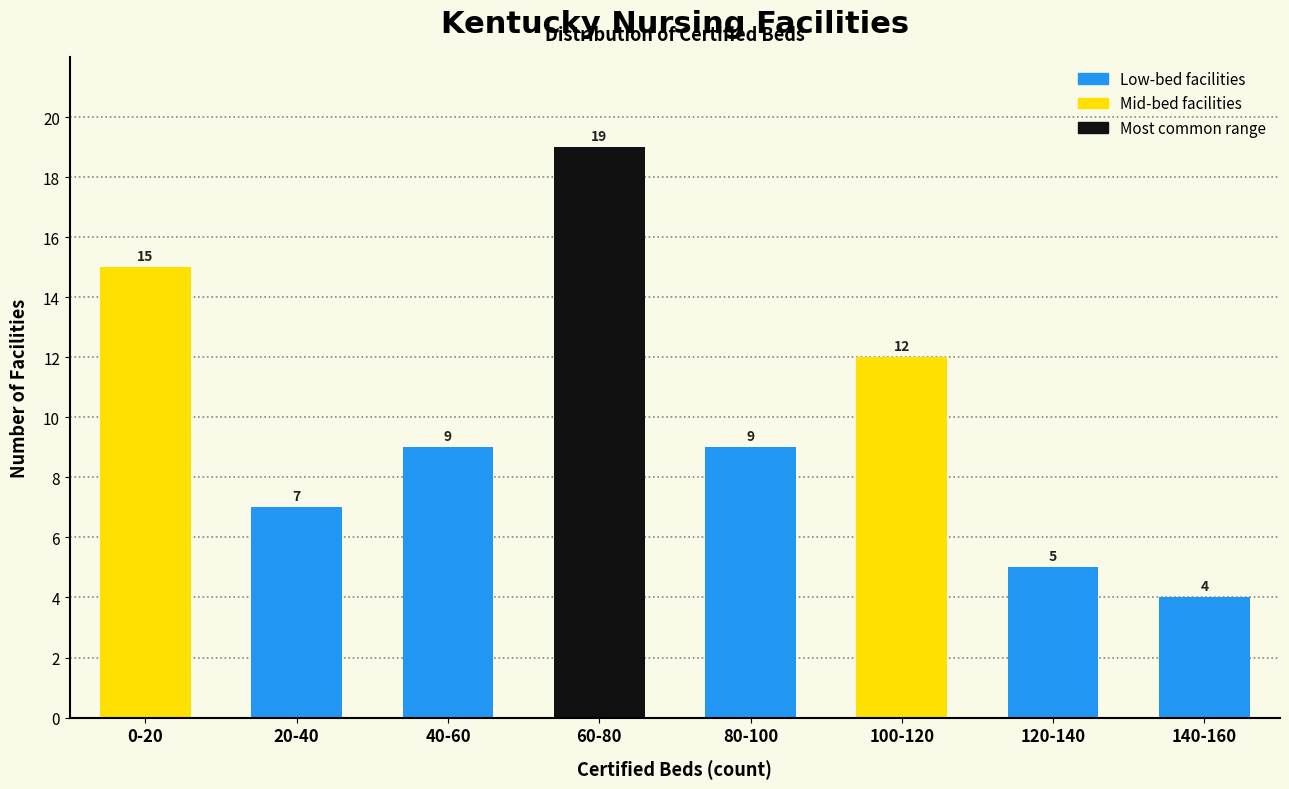

Reading left to right, extract all data points from this chart.

15	7	9	19	9	12	5	4